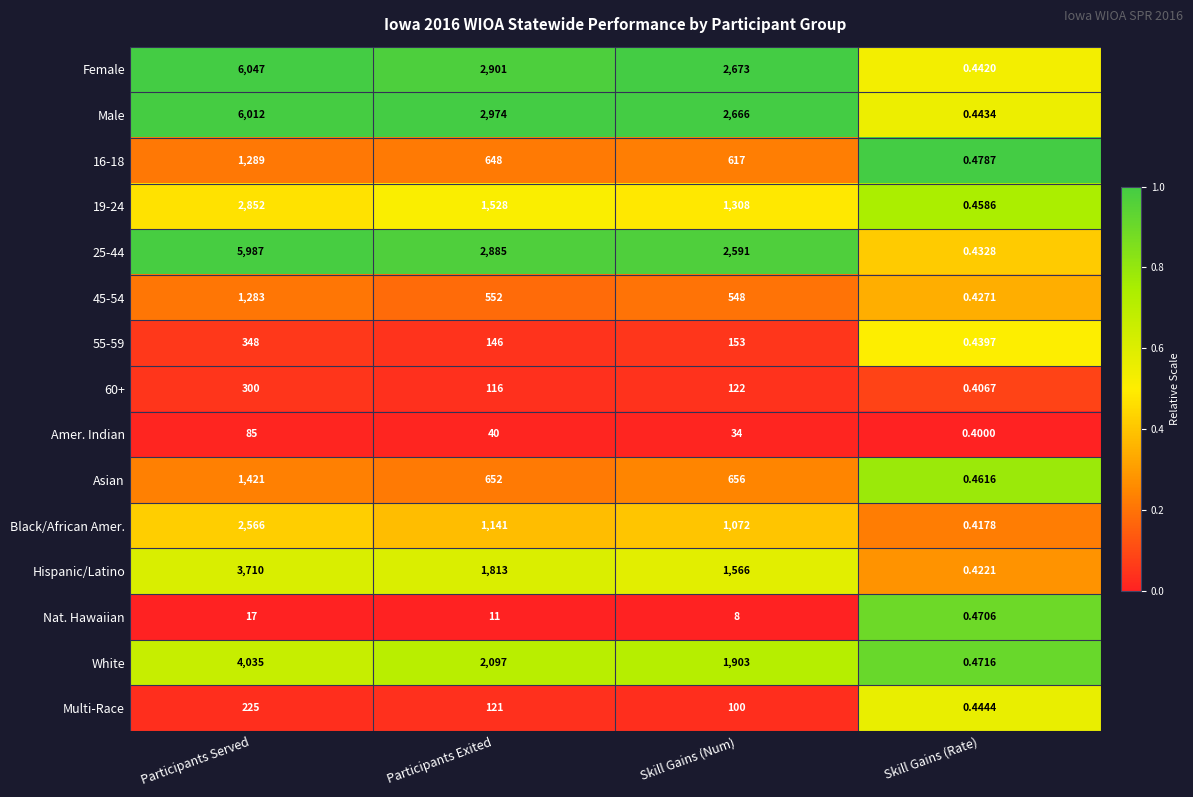

At which label does White first exceed 2097?

Participants Served